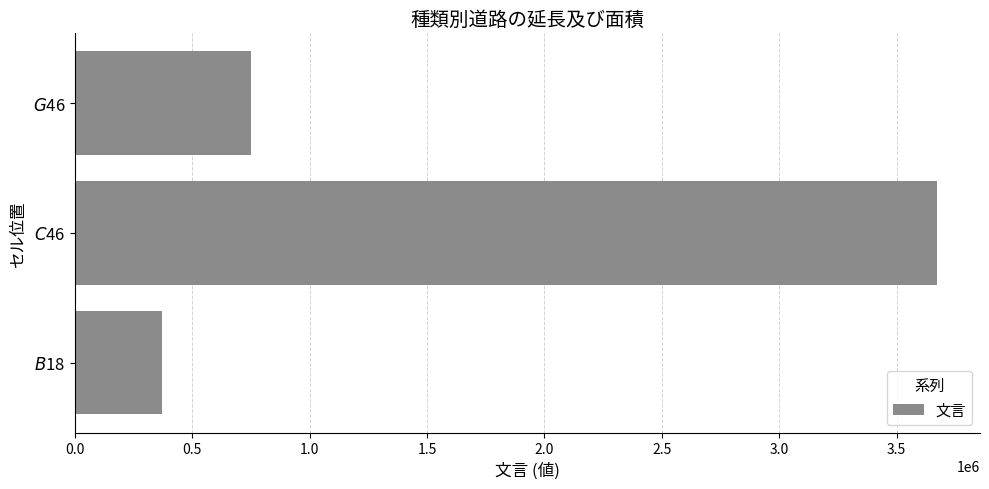

What is the difference between the maximum and minimum values?

3300143